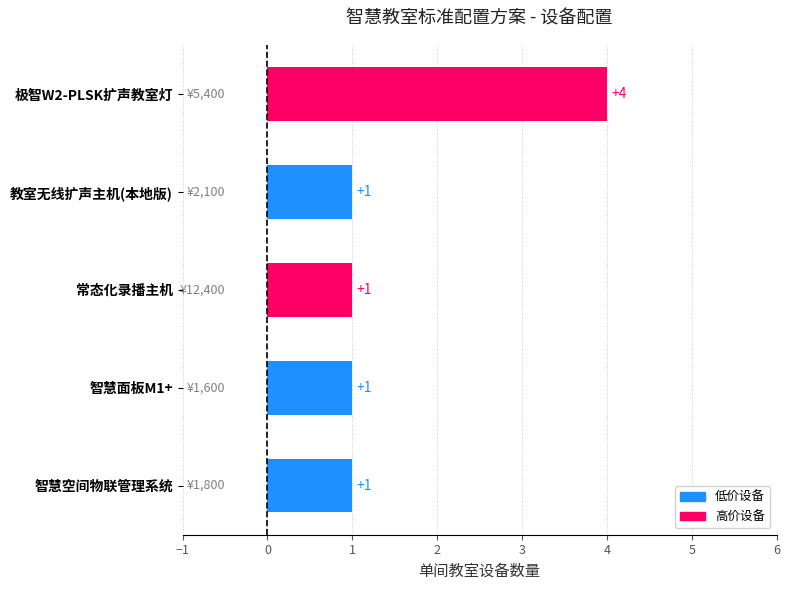

What is the label of the 2nd bar from the top?

教室无线扩声主机(本地版)